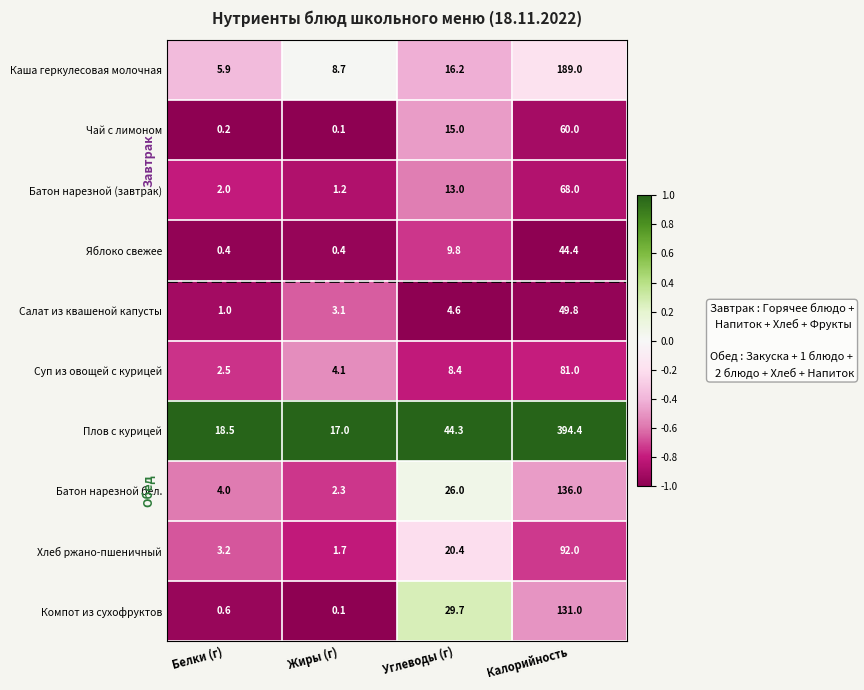

Which category has the lowest value across all series?

Жиры (г)